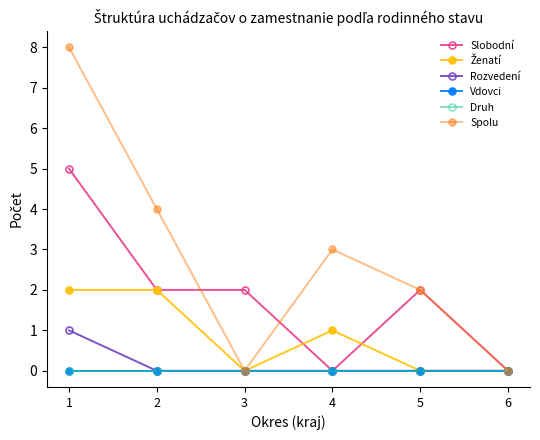

Does the chart have visible grid lines?

No